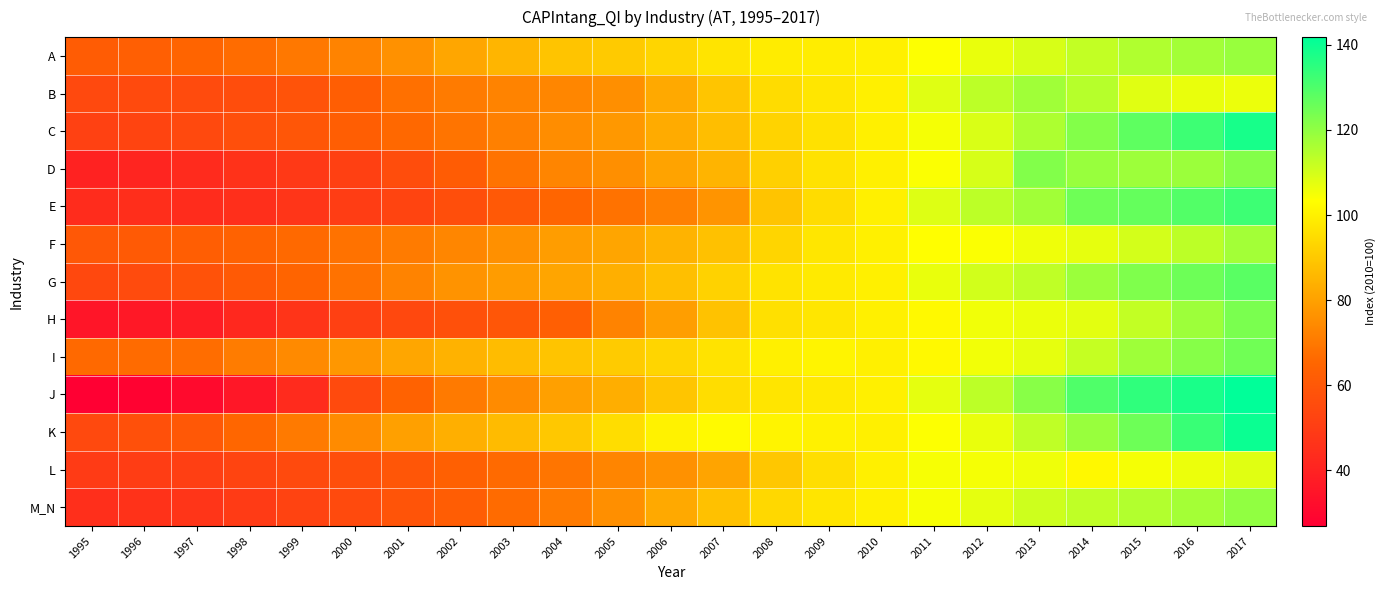

Reading right to left, transcribe all the data shown in this chart.

A: 2017=118.9	2016=117.2	2015=115.2	2014=112.5	2013=109.5	2012=106.7	2011=103.8	2010=100.0	2009=99.0	2008=98.9	2007=96.7	2006=93.2	2005=90.4	2004=88.8	2003=85.1	2002=81.3	2001=76.1	2000=72.5	1999=69.9	1998=67.0	1997=64.5	1996=62.8	1995=61.6
B: 2017=106.3	2016=106.7	2015=108.1	2014=114.4	2013=117.6	2012=113.4	2011=108.2	2010=100.0	2009=97.2	2008=94.8	2007=89.2	2006=82.0	2005=75.5	2004=73.4	2003=72.5	2002=70.6	2001=67.9	2000=62.2	1999=58.2	1998=56.1	1997=55.4	1996=54.9	1995=54.4
C: 2017=138.1	2016=132.6	2015=127.6	2014=121.9	2013=115.7	2012=109.1	2011=104.9	2010=100.0	2009=96.1	2008=92.4	2007=87.4	2006=82.7	2005=78.0	2004=75.0	2003=71.9	2002=69.1	2001=65.8	2000=62.3	1999=59.4	1998=56.8	1997=54.6	1996=52.8	1995=51.5
D: 2017=122.1	2016=118.4	2015=118.2	2014=118.9	2013=122.2	2012=109.7	2011=103.9	2010=100.0	2009=96.5	2008=92.0	2007=84.9	2006=80.6	2005=75.7	2004=73.1	2003=68.4	2002=61.9	2001=56.0	2000=51.0	1999=48.6	1998=45.9	1997=43.0	1996=41.1	1995=39.7
E: 2017=132.5	2016=129.4	2015=126.6	2014=125.1	2013=117.5	2012=113.4	2011=108.5	2010=100.0	2009=94.7	2008=89.0	2007=76.7	2006=71.9	2005=68.4	2004=64.9	2003=60.5	2002=56.4	2001=52.7	2000=49.8	1999=47.2	1998=44.6	1997=43.8	1996=44.2	1995=43.8
F: 2017=117.2	2016=113.5	2015=110.1	2014=107.1	2013=105.8	2012=104.0	2011=103.3	2010=100.0	2009=97.4	2008=93.3	2007=88.0	2006=84.6	2005=81.0	2004=79.0	2003=75.9	2002=73.1	2001=70.6	2000=68.4	1999=66.0	1998=63.9	1997=62.2	1996=60.9	1995=59.9
G: 2017=128.4	2016=125.2	2015=122.6	2014=118.3	2013=113.0	2012=110.3	2011=106.7	2010=100.0	2009=98.4	2008=96.6	2007=92.2	2006=87.5	2005=83.6	2004=81.2	2003=78.9	2002=76.5	2001=72.4	2000=68.2	1999=64.4	1998=60.9	1997=57.9	1996=55.3	1995=54.2
H: 2017=123.3	2016=118.1	2015=112.6	2014=107.5	2013=106.4	2012=105.5	2011=102.2	2010=100.0	2009=97.2	2008=95.9	2007=88.2	2006=79.3	2005=72.5	2004=62.9	2003=59.5	2002=57.3	2001=54.1	2000=51.3	1999=46.4	1998=42.2	1997=38.3	1996=36.1	1995=35.1
I: 2017=124.8	2016=121.5	2015=117.9	2014=112.1	2013=107.1	2012=105.3	2011=102.3	2010=100.0	2009=100.8	2008=100.0	2007=96.5	2006=93.1	2005=90.6	2004=88.9	2003=86.9	2002=84.5	2001=81.3	2000=77.5	1999=74.3	1998=70.8	1997=67.2	1996=66.5	1995=65.9
J: 2017=141.8	2016=138.0	2015=134.5	2014=129.8	2013=121.3	2012=113.3	2011=107.4	2010=100.0	2009=98.0	2008=97.1	2007=95.0	2006=89.1	2005=83.2	2004=79.9	2003=74.5	2002=70.3	2001=63.7	2000=54.8	1999=43.2	1998=35.6	1997=31.0	1996=28.2	1995=26.8
K: 2017=140.3	2016=133.3	2015=125.3	2014=118.8	2013=113.0	2012=106.7	2011=103.8	2010=100.0	2009=100.2	2008=100.8	2007=102.4	2006=100.5	2005=95.0	2004=89.8	2003=86.4	2002=83.6	2001=79.7	2000=74.5	1999=70.4	1998=65.3	1997=60.0	1996=57.2	1995=54.5
L: 2017=108.1	2016=106.3	2015=104.8	2014=101.9	2013=105.9	2012=104.8	2011=104.6	2010=100.0	2009=95.6	2008=89.6	2007=80.8	2006=76.1	2005=73.0	2004=69.2	2003=66.3	2002=63.2	2001=59.4	2000=56.4	1999=54.7	1998=52.6	1997=50.8	1996=50.2	1995=49.1
M_N: 2017=120.0	2016=117.0	2015=115.0	2014=112.9	2013=110.9	2012=107.4	2011=104.6	2010=100.0	2009=97.0	2008=94.0	2007=88.1	2006=82.1	2005=75.7	2004=70.6	2003=66.5	2002=62.1	2001=58.5	2000=55.1	1999=52.3	1998=49.5	1997=47.3	1996=46.0	1995=45.0